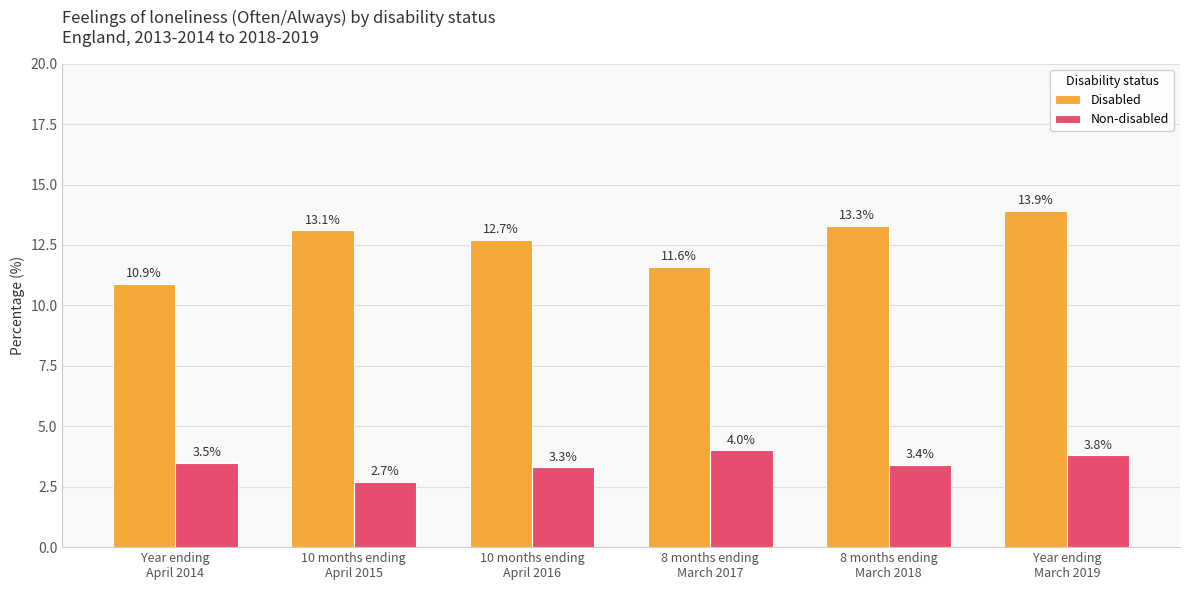

Reading left to right, extract all data points from this chart.

Disabled: Year ending
April 2014=10.9	10 months ending
April 2015=13.1	10 months ending
April 2016=12.7	8 months ending
March 2017=11.6	8 months ending
March 2018=13.3	Year ending
March 2019=13.9
Non-disabled: Year ending
April 2014=3.5	10 months ending
April 2015=2.7	10 months ending
April 2016=3.3	8 months ending
March 2017=4.0	8 months ending
March 2018=3.4	Year ending
March 2019=3.8